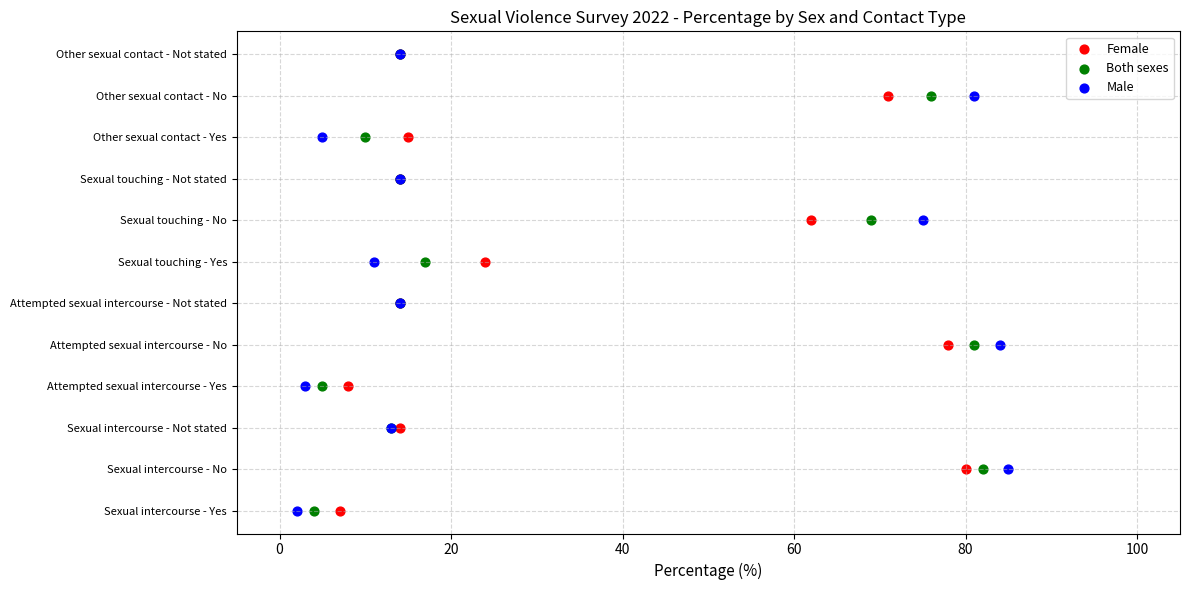

What are all the series names shown in the legend?

Female, Both sexes, Male